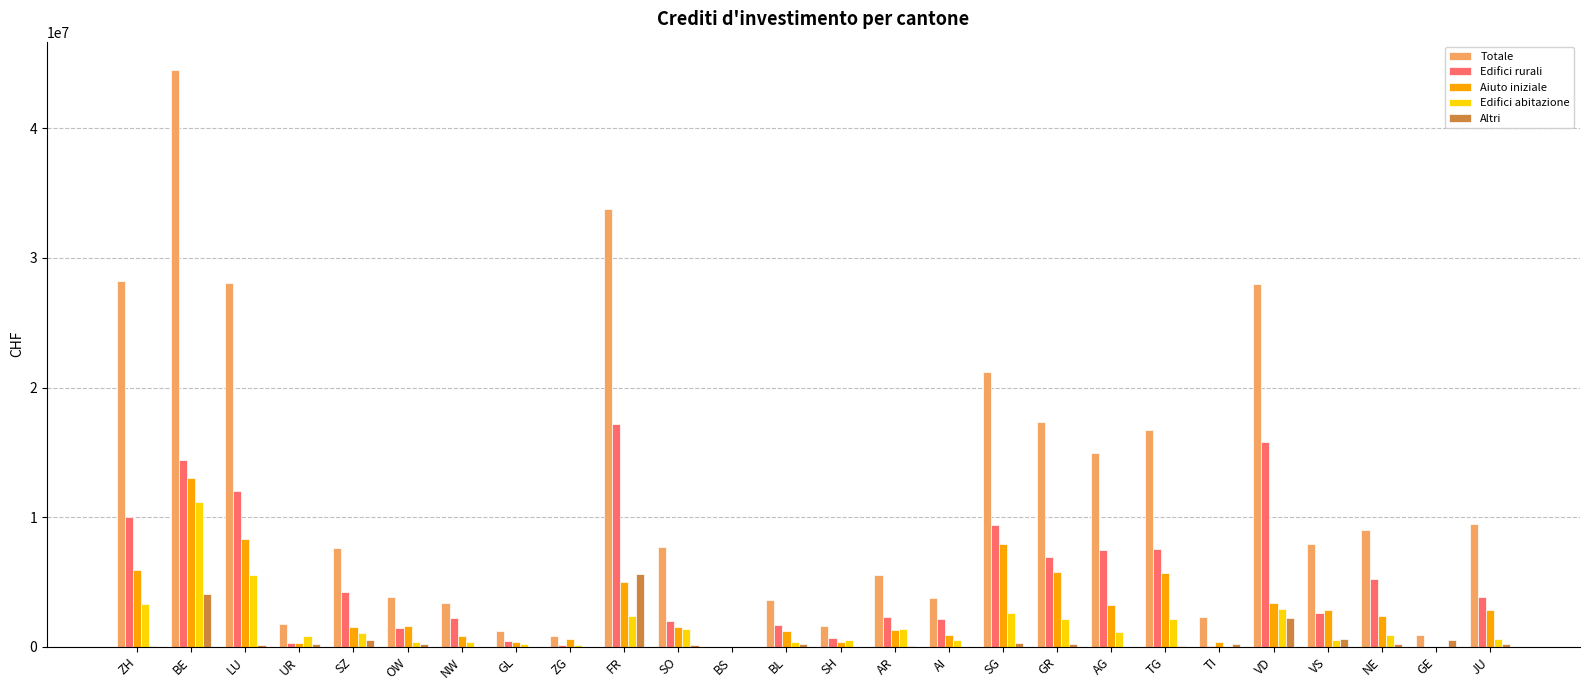

Count the number of data series in this chart.

5